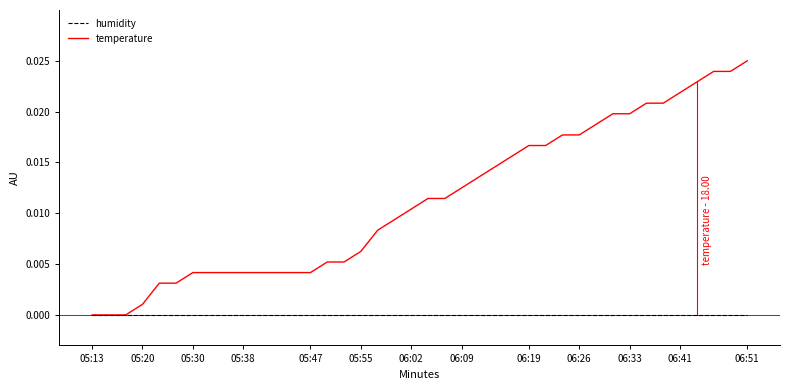

How many distinct data groups are displayed?

2